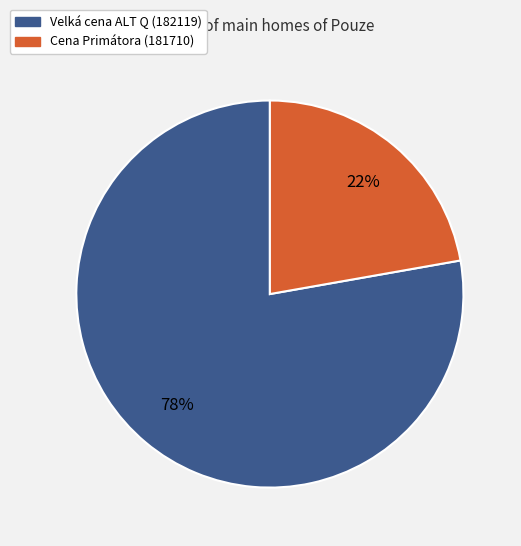

Is there a majority slice in this chart?

Yes